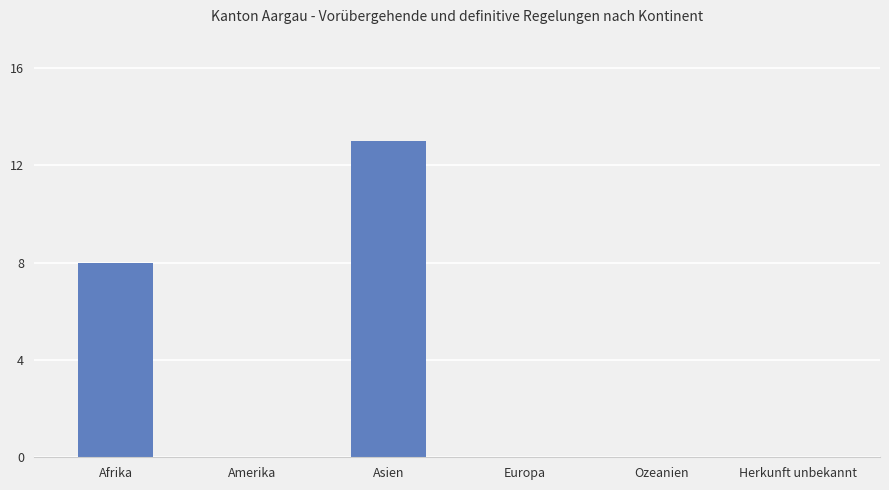

Which label corresponds to the largest value in the chart?

Asien